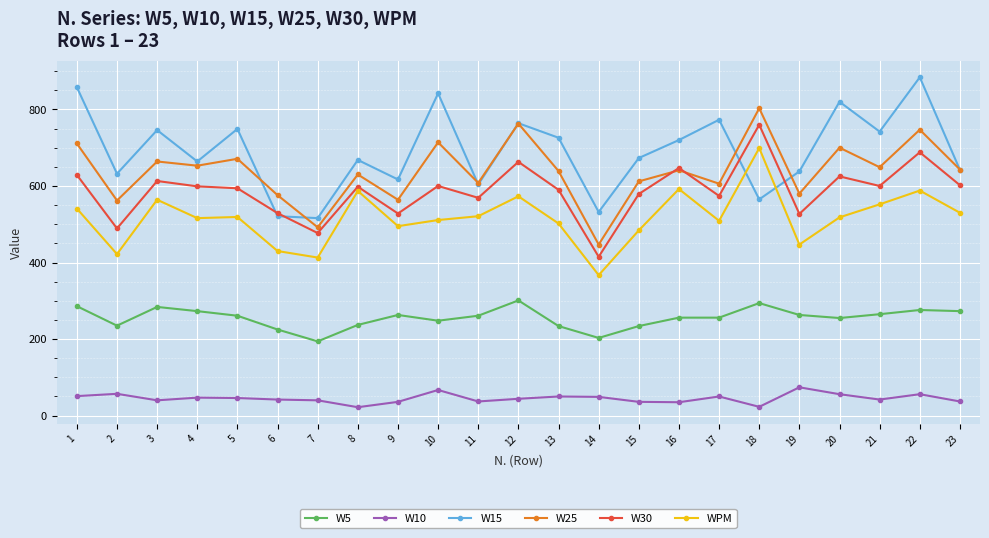

Rank the series at 3 from lowest to highest value.

W10, W5, WPM, W30, W25, W15